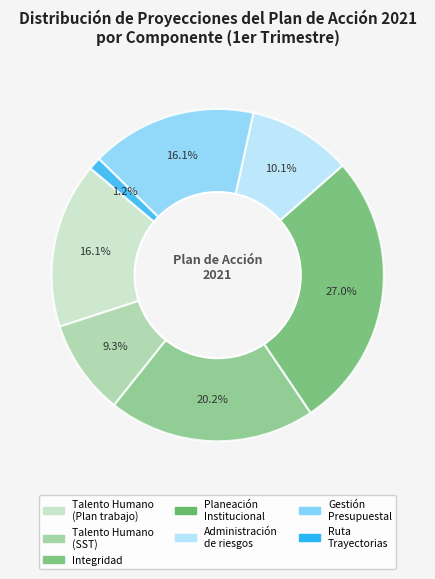

Is there any slice that represents more than half of the pie?

No